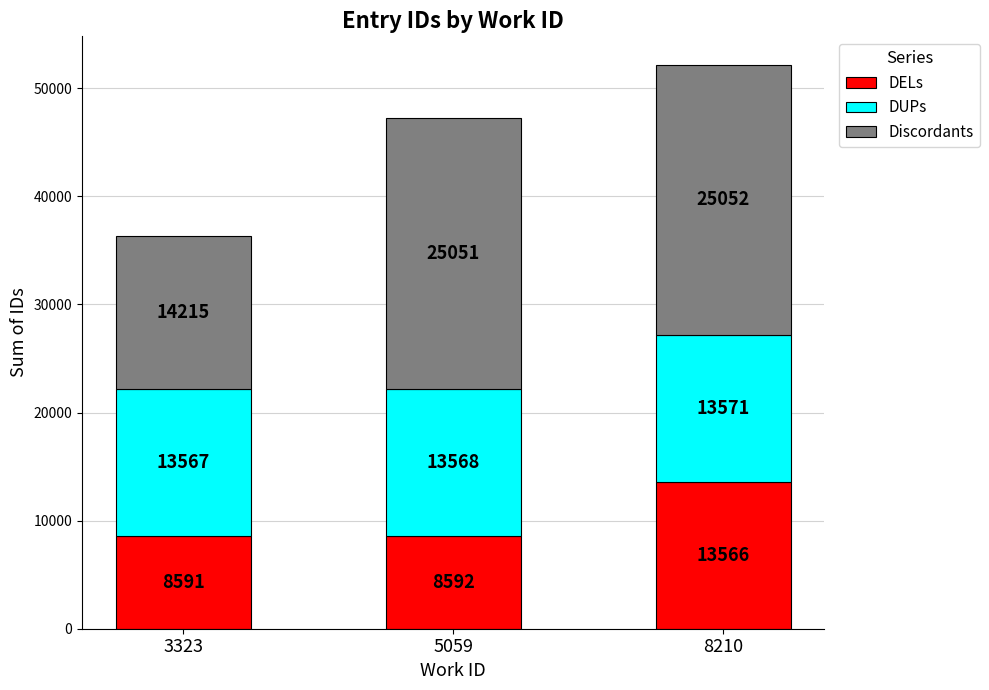

What is the minimum value for DELs?

8591